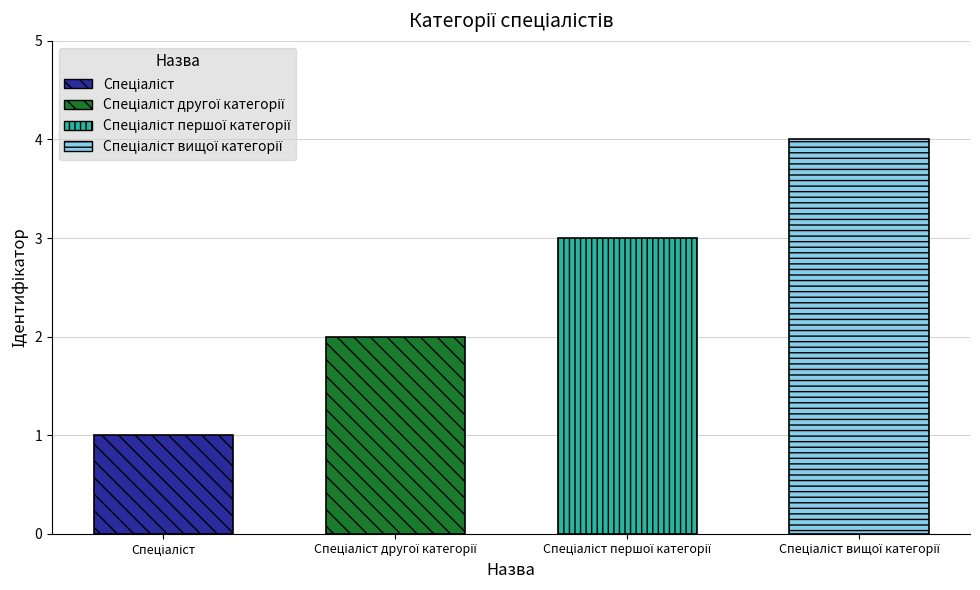

What is the label of the 4th bar from the right?

Спеціаліст